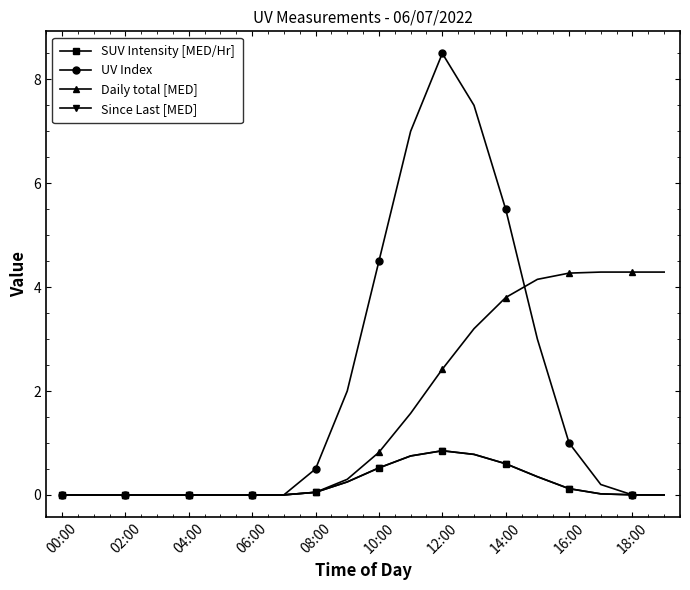

What is the average value of the Since Last [MED] series?

0.2